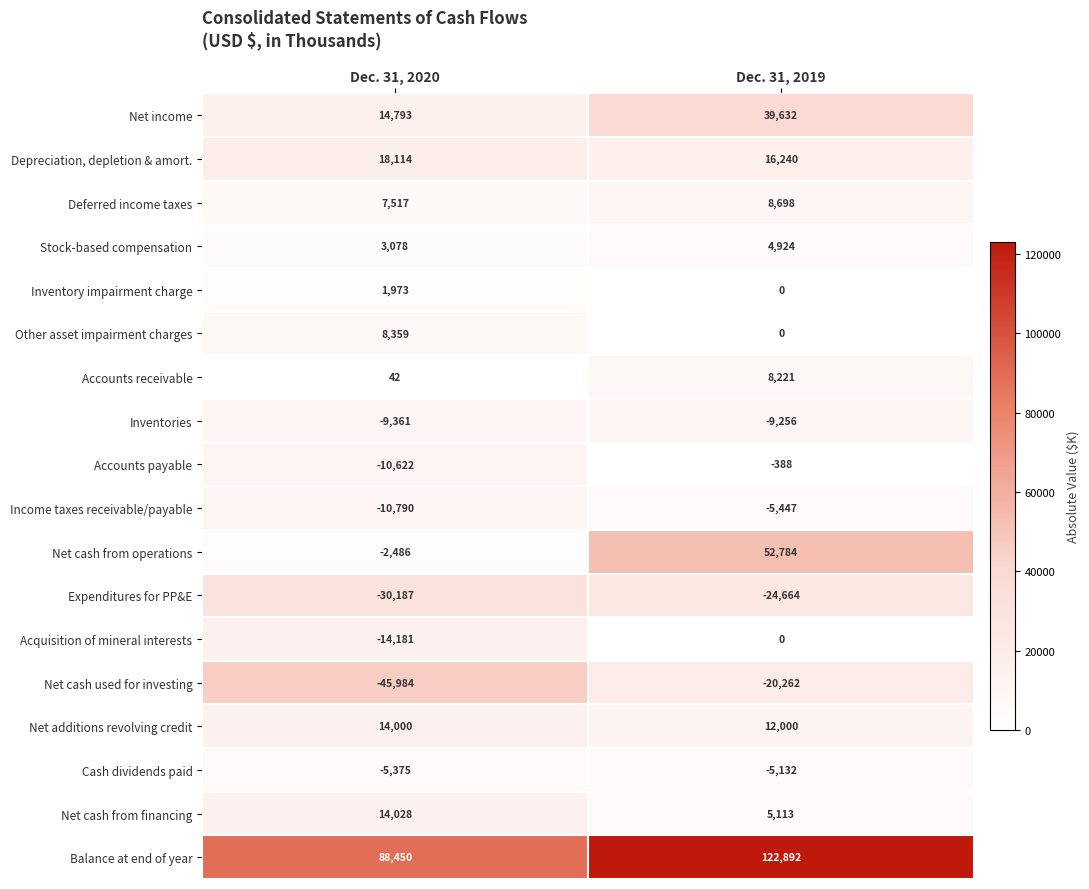

What is the spread (max minus min) of values at Dec. 31, 2019?

147556